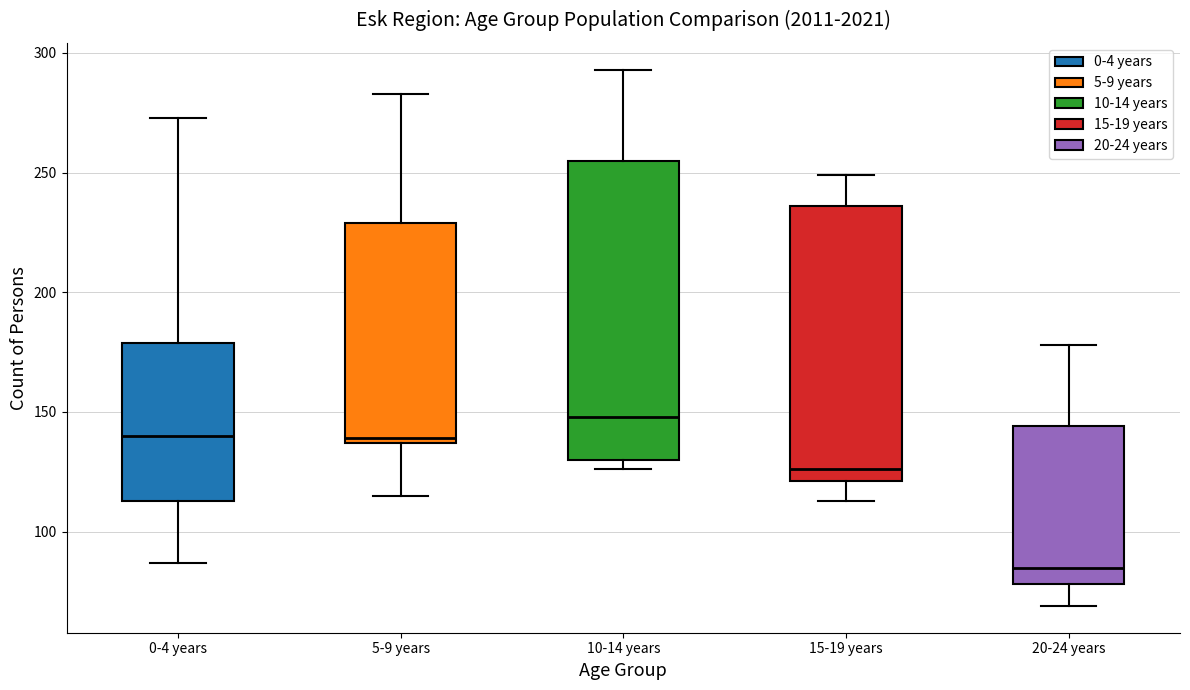

Reading left to right, transcribe this box plot: for each box, give where its median line is, the range the box spans, and where its two whiskers end, as read against the y-axis. The values are not printed on the chart, so give them approximately, as read against the axis.

0-4 years: median 140, box 115 to 180, whiskers 85 to 275
5-9 years: median 140, box 135 to 230, whiskers 115 to 285
10-14 years: median 150, box 130 to 255, whiskers 125 to 295
15-19 years: median 125, box 120 to 235, whiskers 115 to 250
20-24 years: median 85, box 80 to 145, whiskers 70 to 180